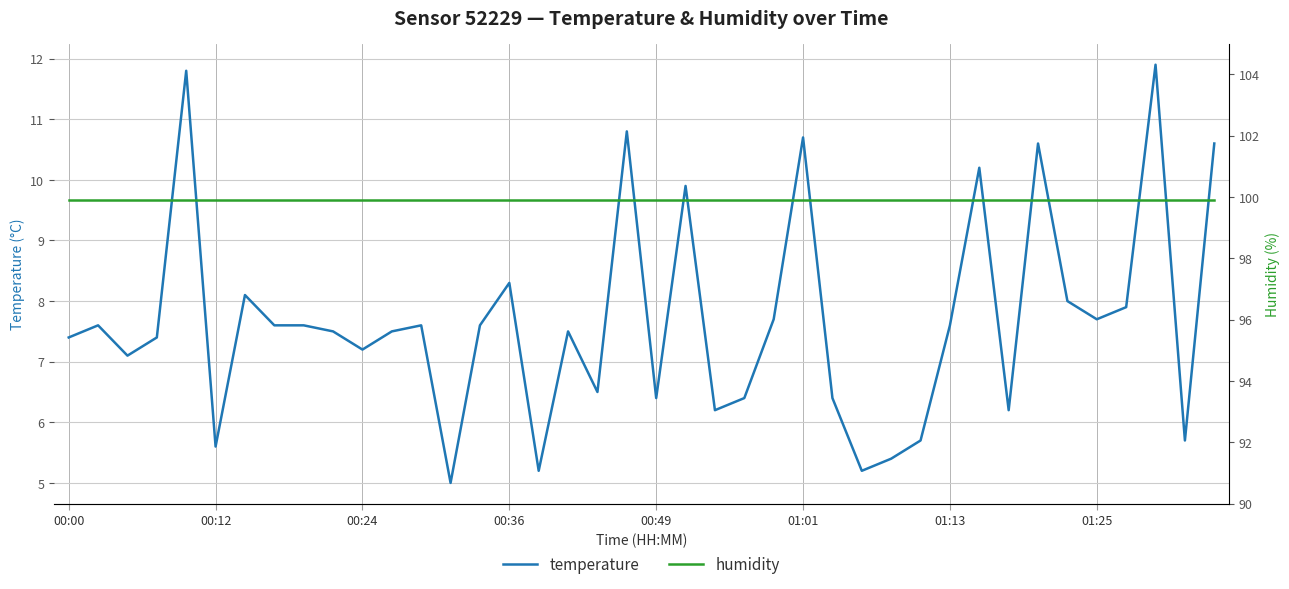

True or false: humidity and temperature cross at least once.

False